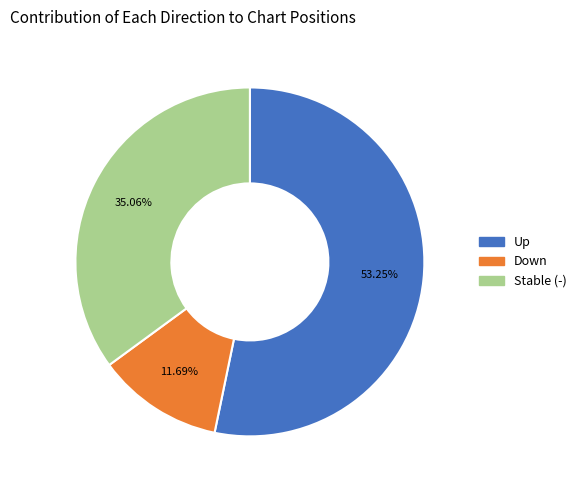

How many segments does this pie chart have?

3